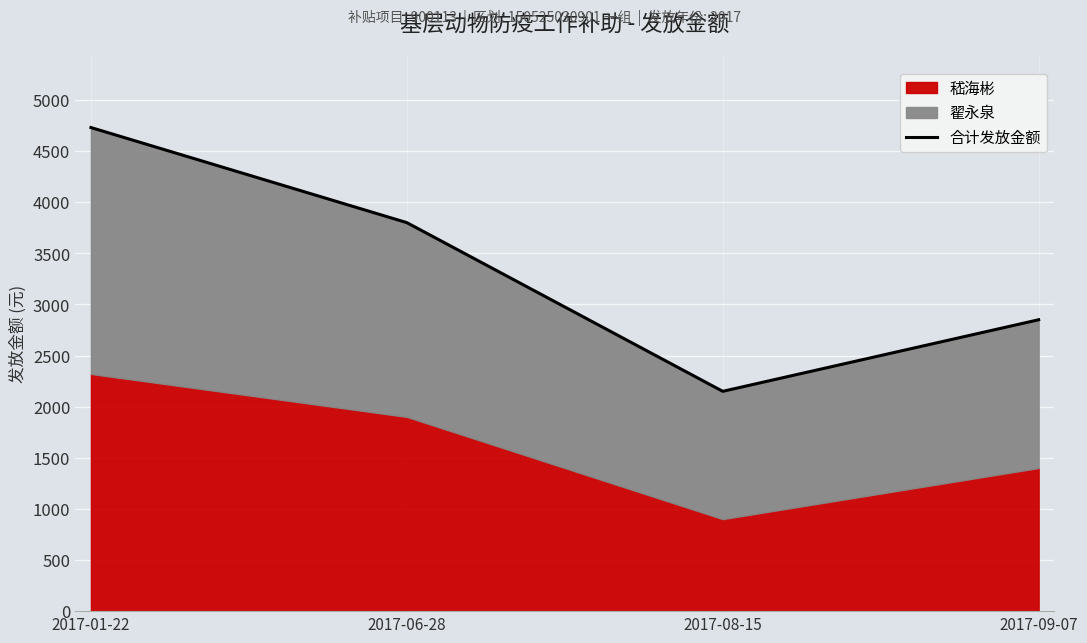

True or false: there are more than 2 points higher than both neighbors.

False